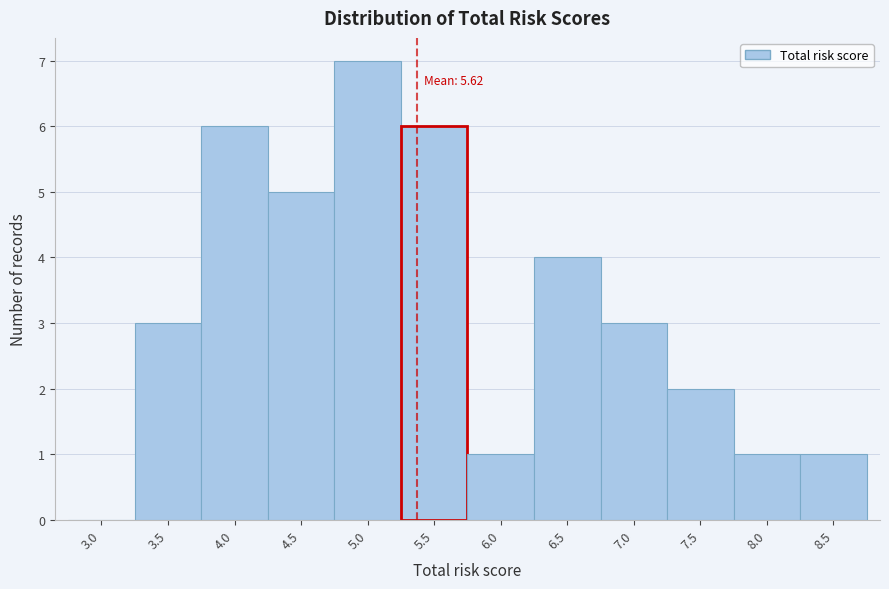

Reading right to left, what are all the values shown in this chart?

8.5=1	8.0=1	7.5=2	7.0=3	6.5=4	6.0=1	5.5=6	5.0=7	4.5=5	4.0=6	3.5=3	3.0=0